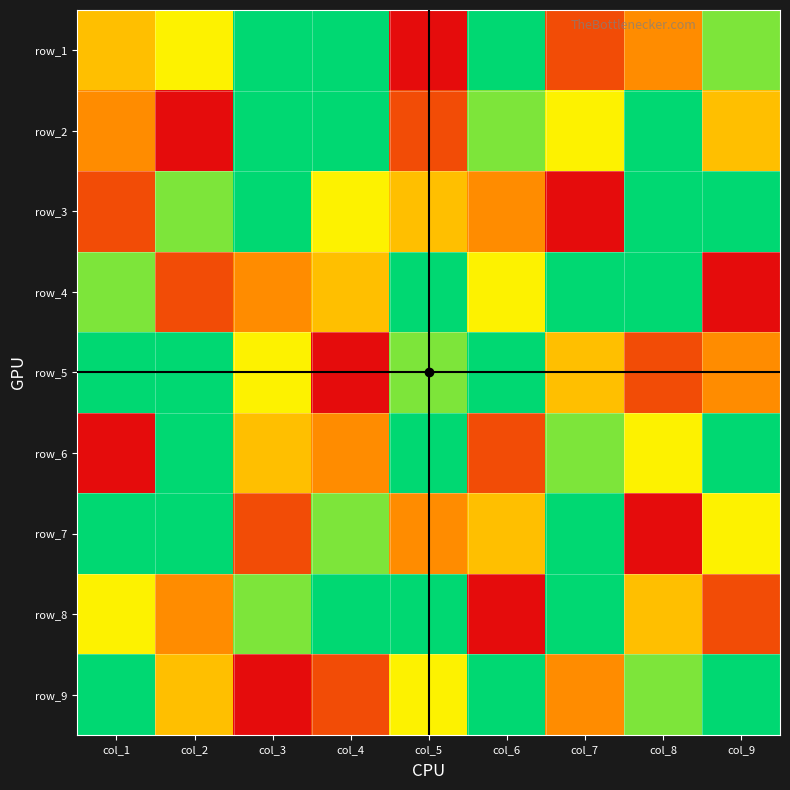

What is the maximum value shown in the chart?

9